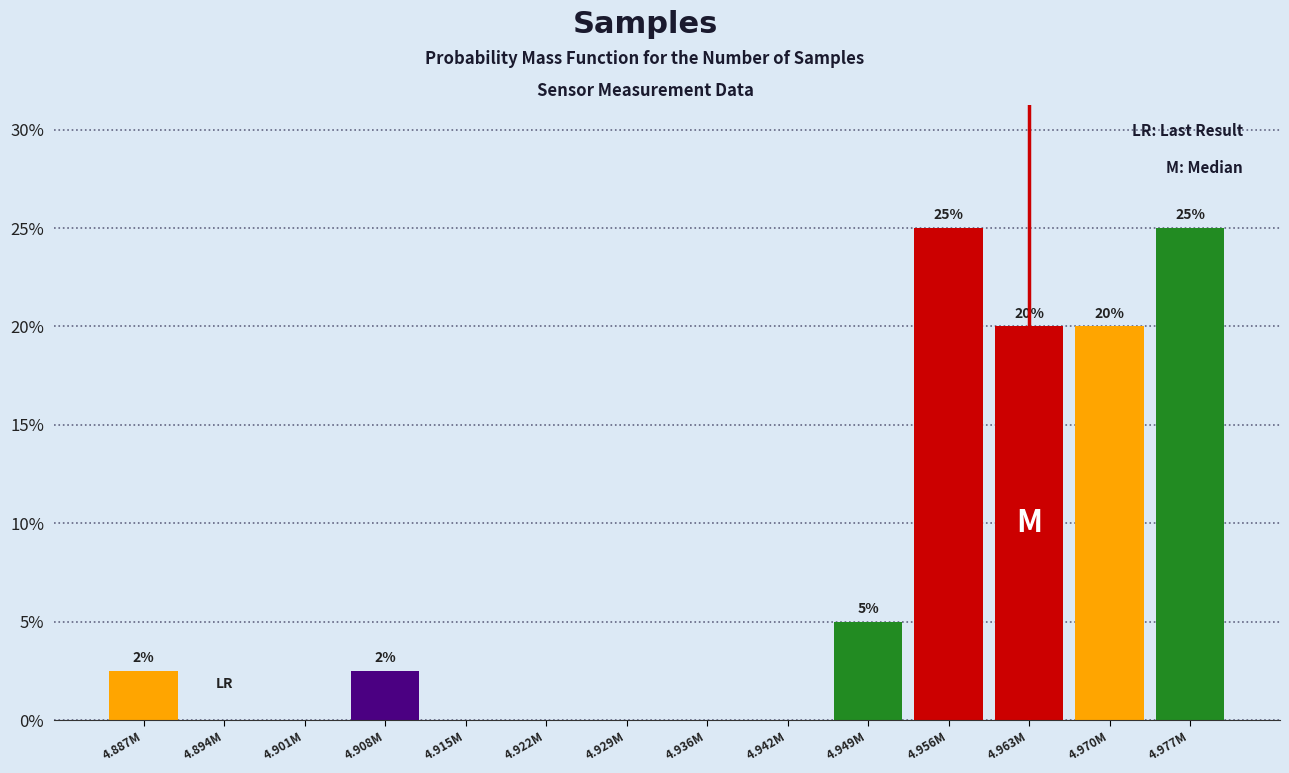

True or false: the data shows 0.0 at 4.901M.

True